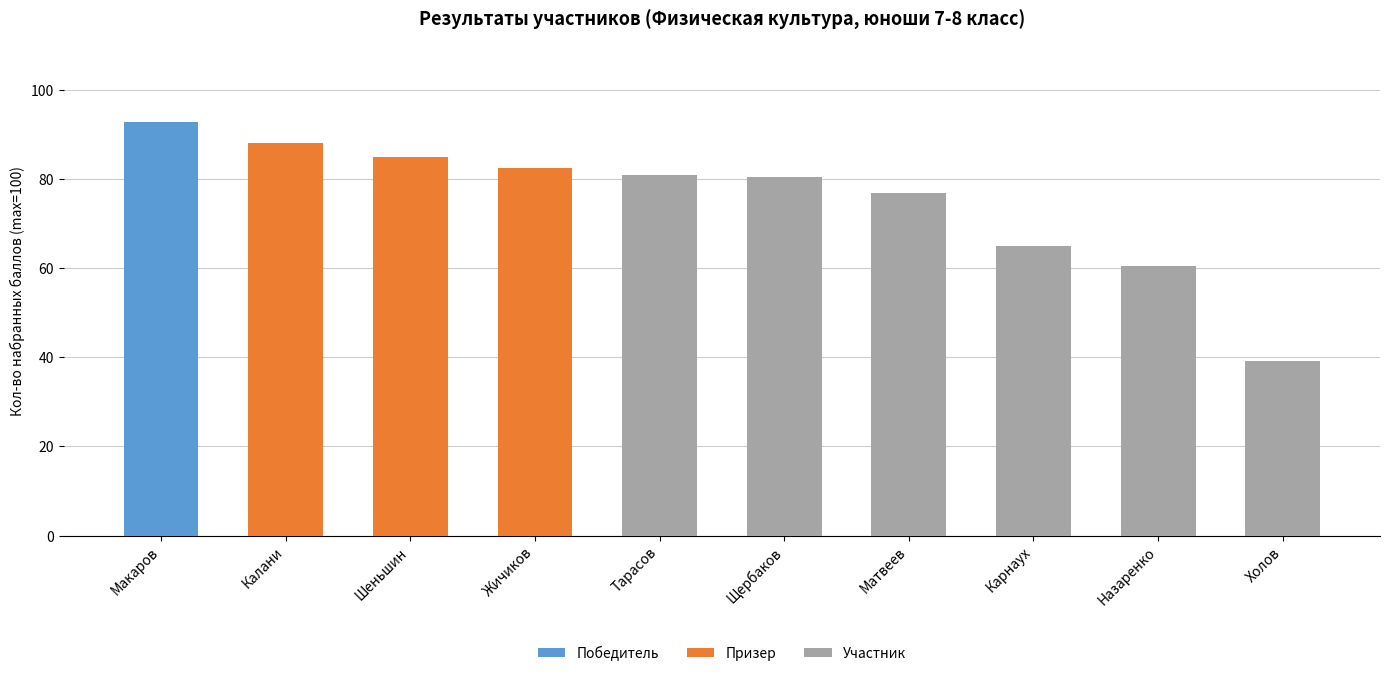

What is the sum of all values?

750.5